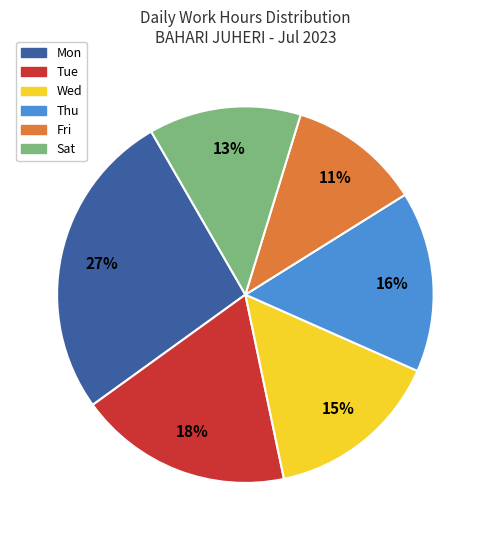

Does Thu represent more than half of the total?

No